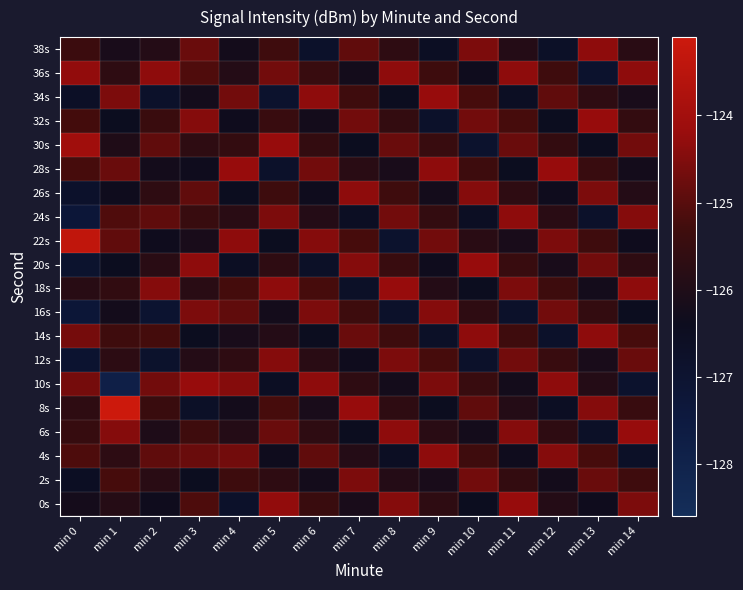

Count the number of categories in the chart.

15